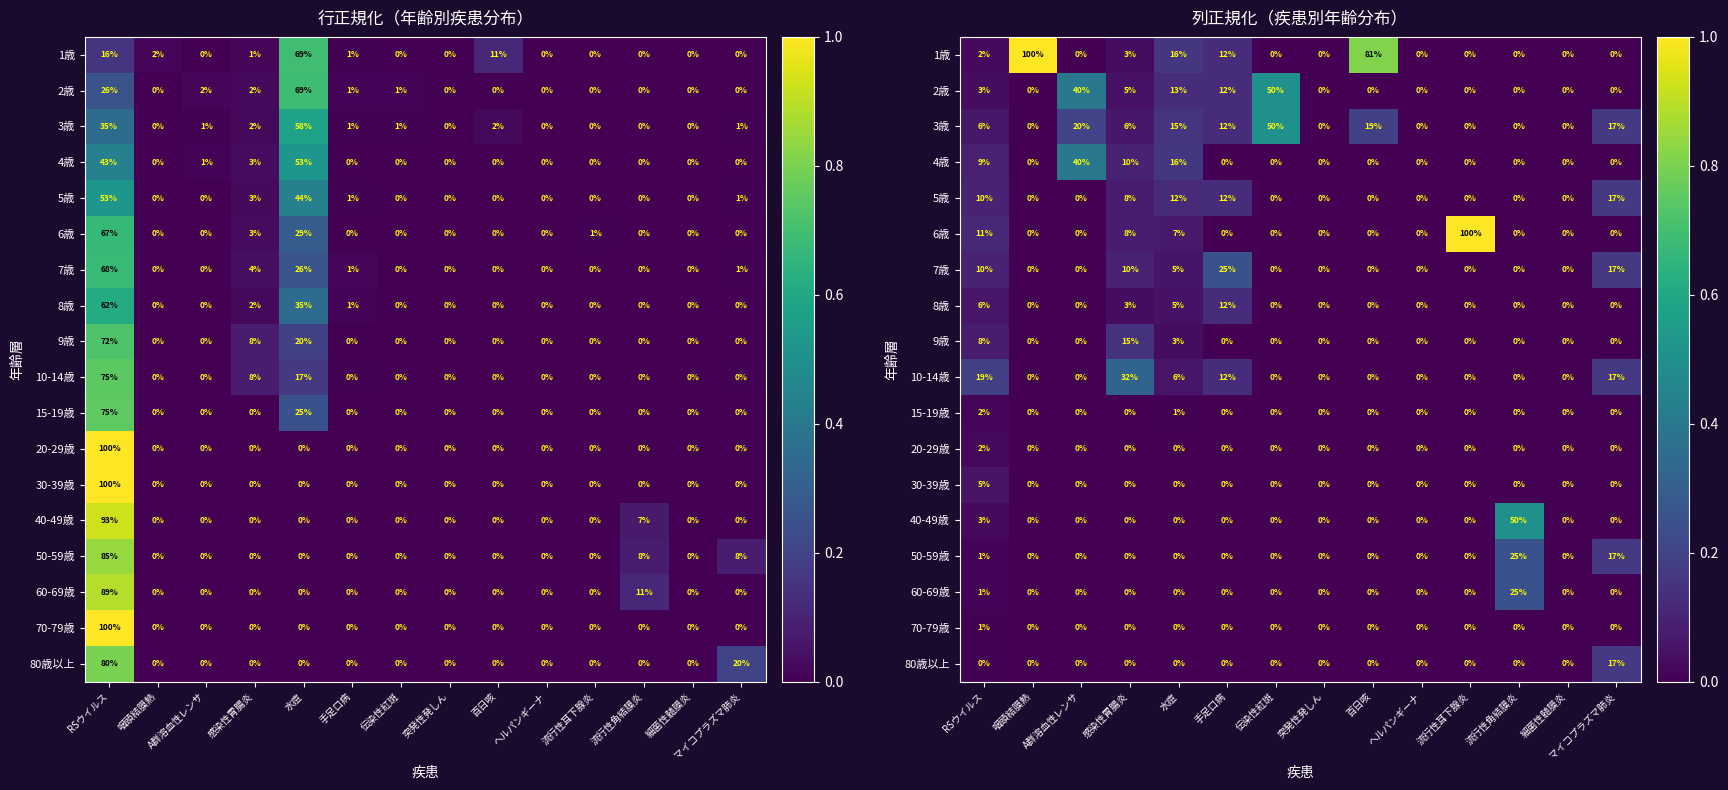

List the labels in order of 5歳 value, smallest first.

咽頭結膜熱, A群溶血性レンサ, 伝染性紅斑, 突発性発しん, 百日咳, ヘルパンギーナ, 流行性耳下腺炎, 流行性角結膜炎, 細菌性髄膜炎, 感染性胃腸炎, RSウイルス, 水痘, 手足口病, マイコプラズマ肺炎